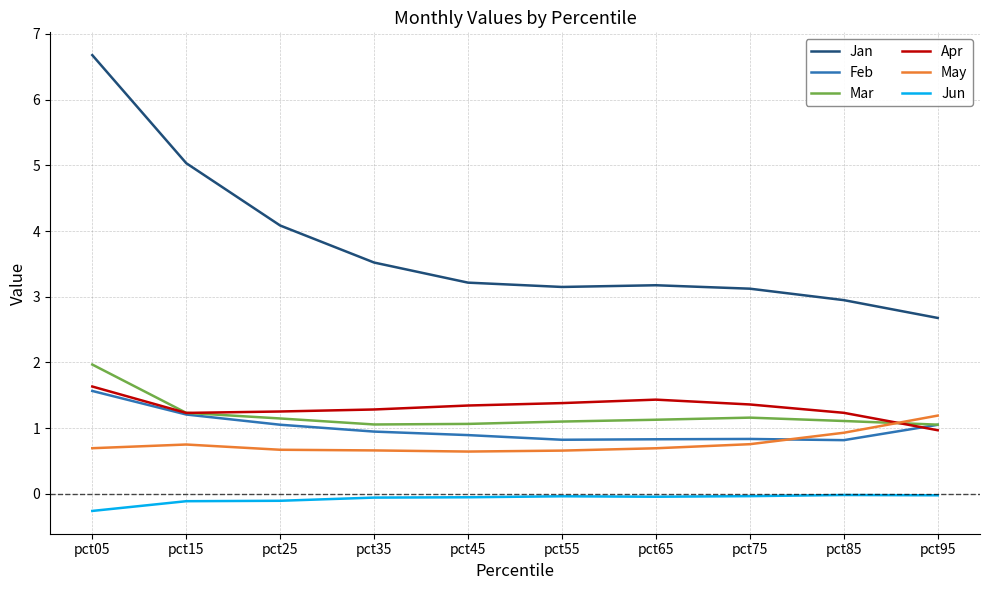

Which series has the widest spread of values?

Jan